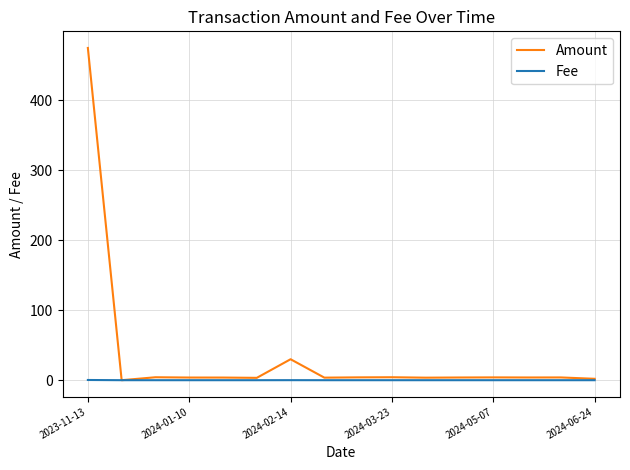

Which series has the widest spread of values?

Amount